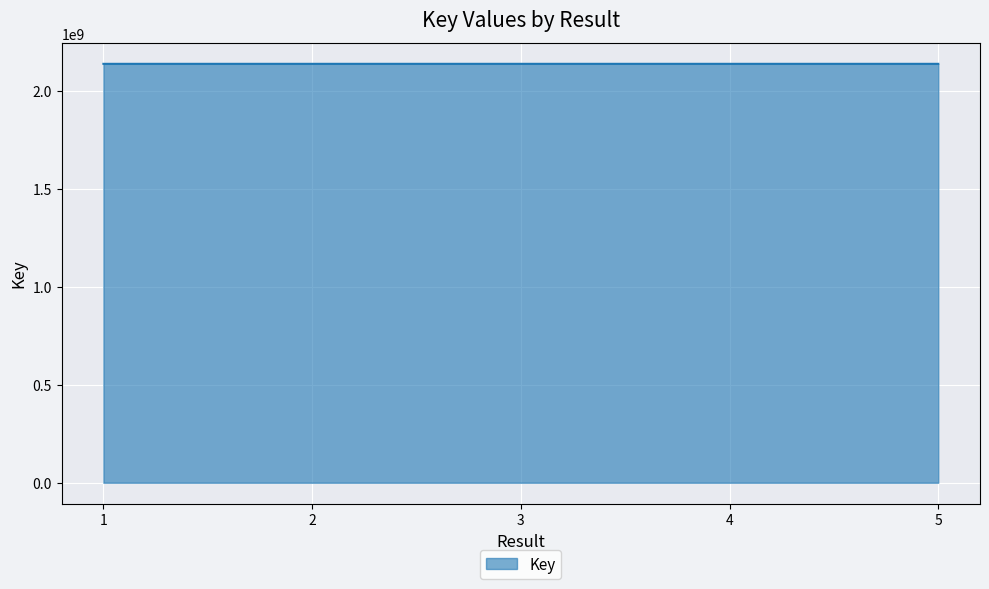

What is the average value?

2137698275